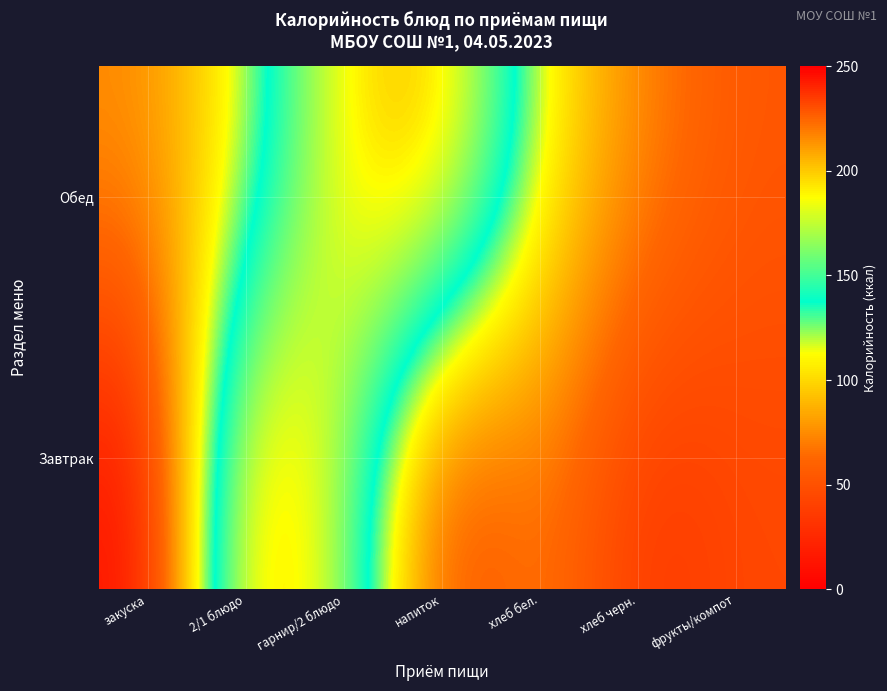

Which series changed the most between хлеб бел. and фрукты/компот?

Обед